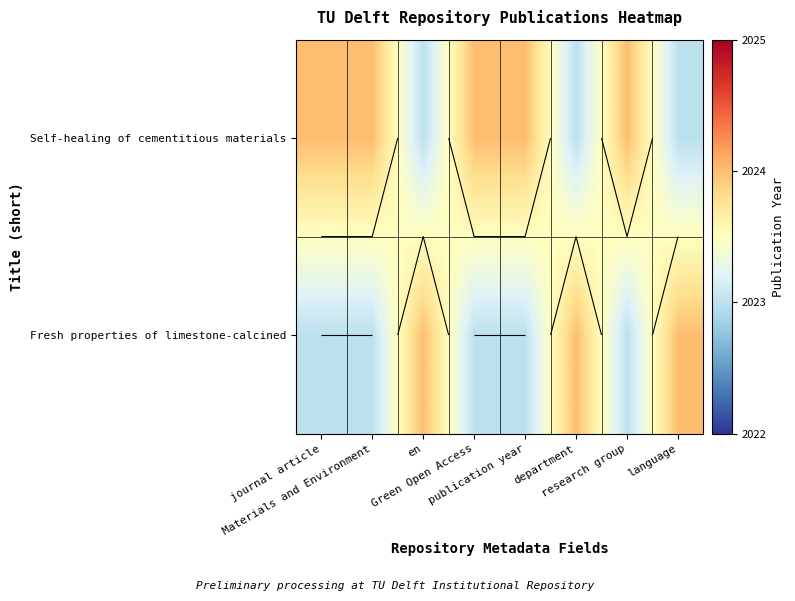

The Self-healing of cementitious materials series shows 3169 at research group. True or false?

False